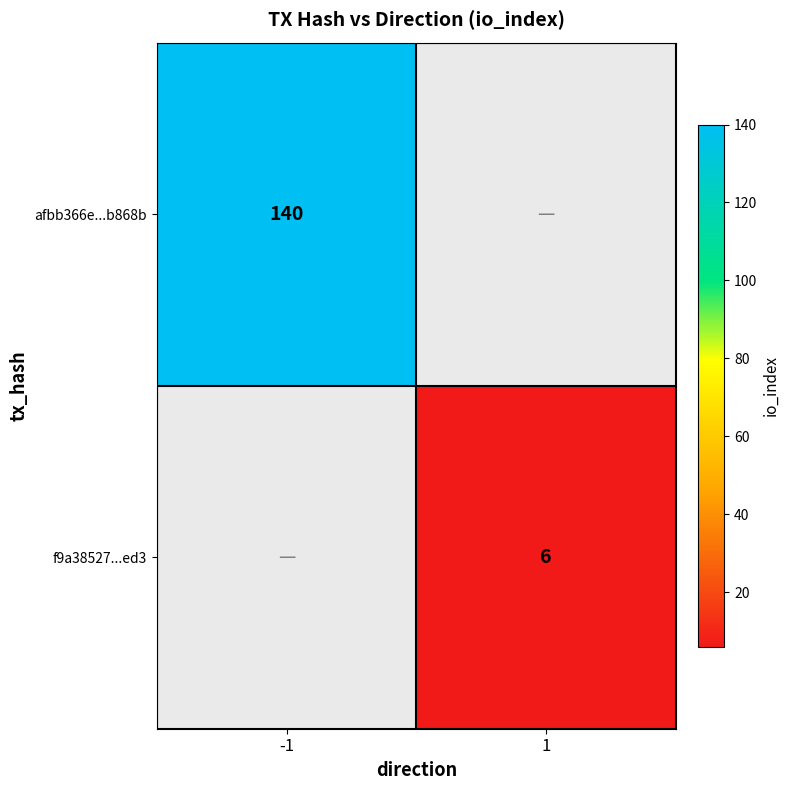

Is it true that afbb366e...b868b equals 241 at -1?

False